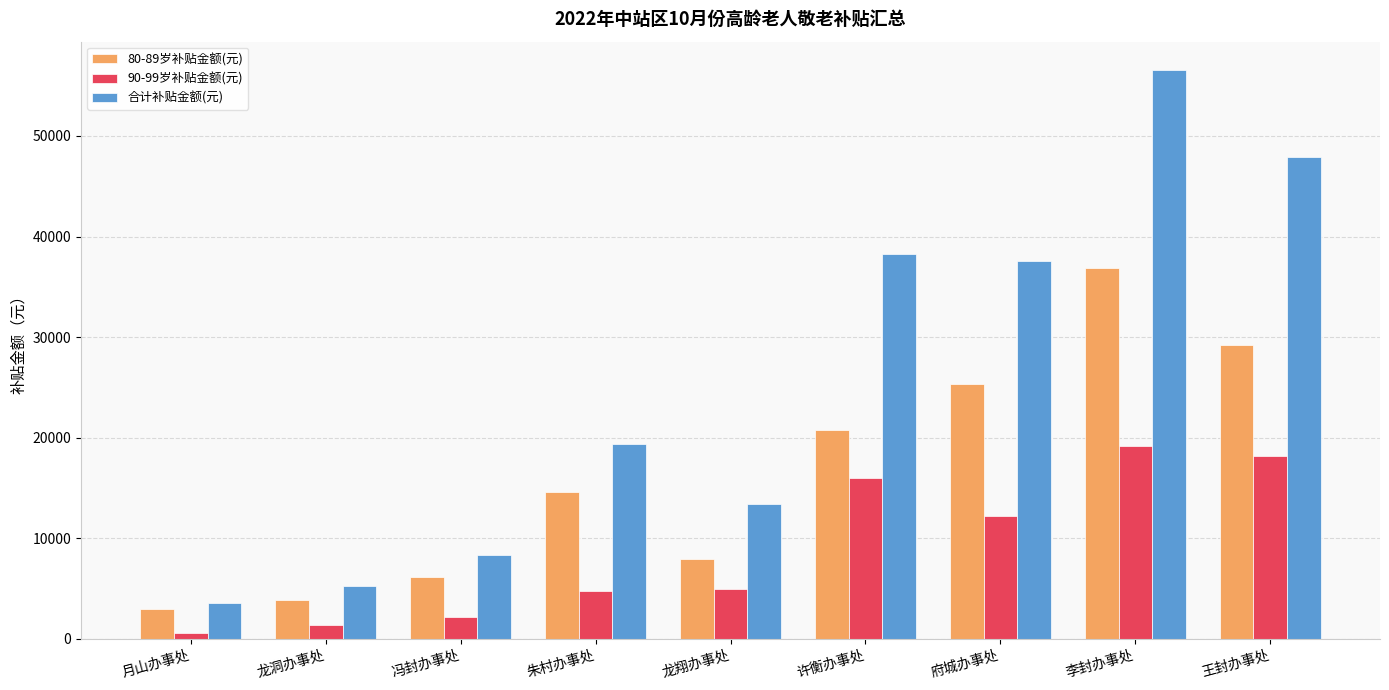

Which series has the largest total across all categories?

合计补贴金额(元)